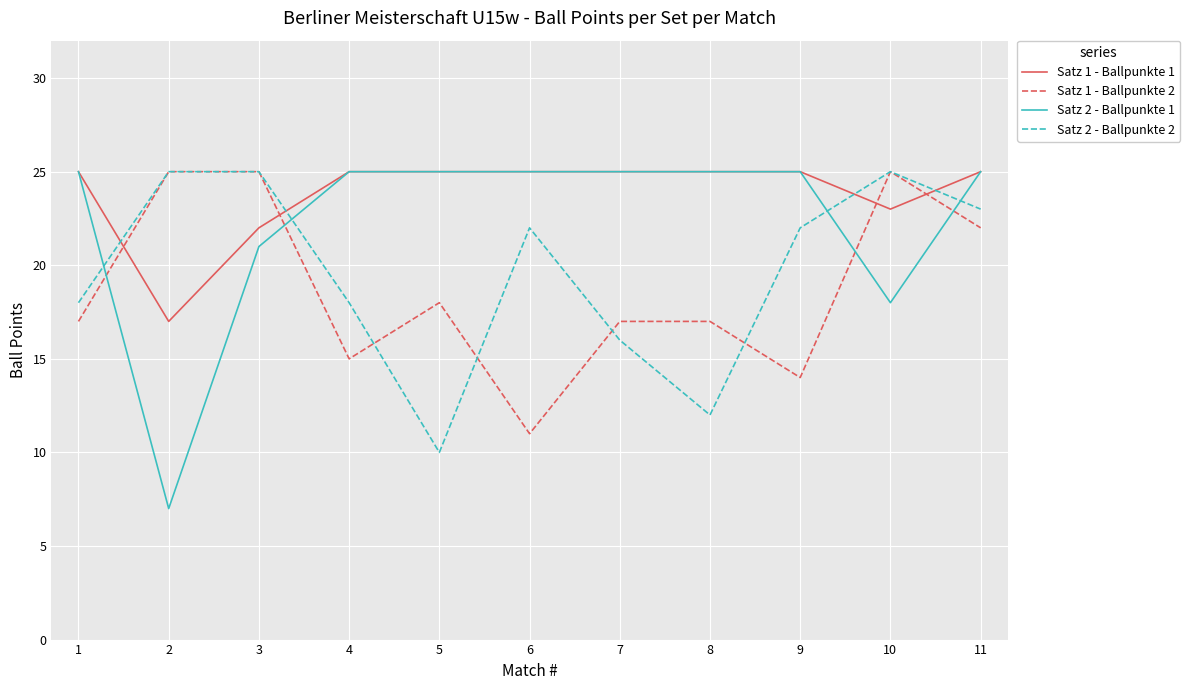

True or false: Satz 2 - Ballpunkte 1 has a value of 25 at 7.

True